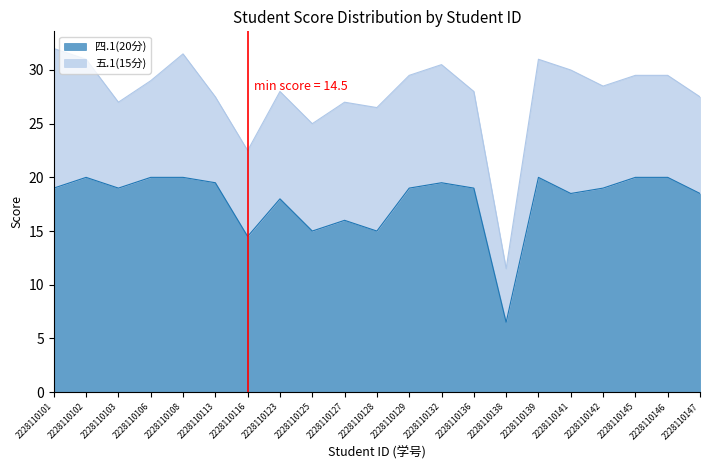

At which label does the data first exceed 19?

2228110102